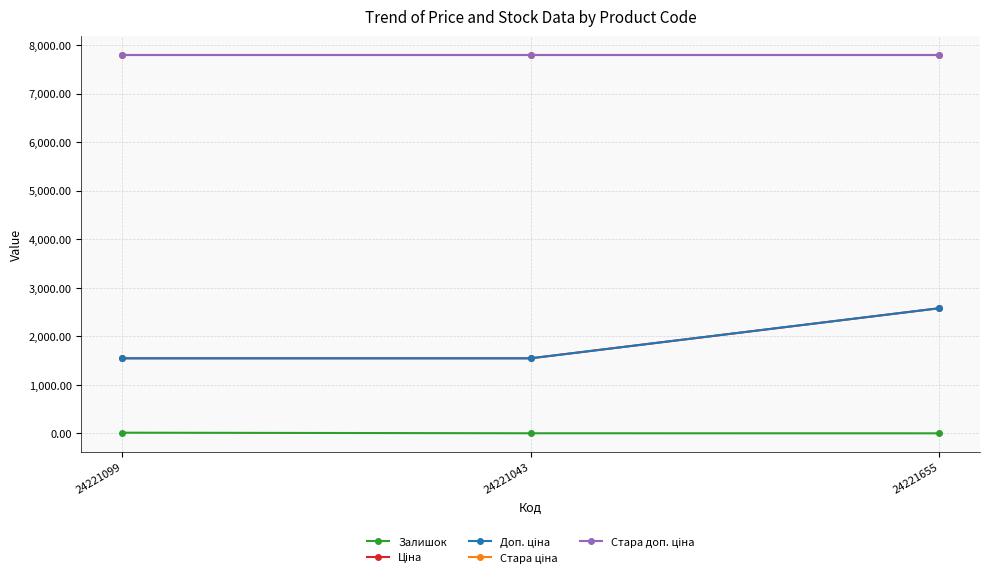

How many lines are shown in the chart?

5